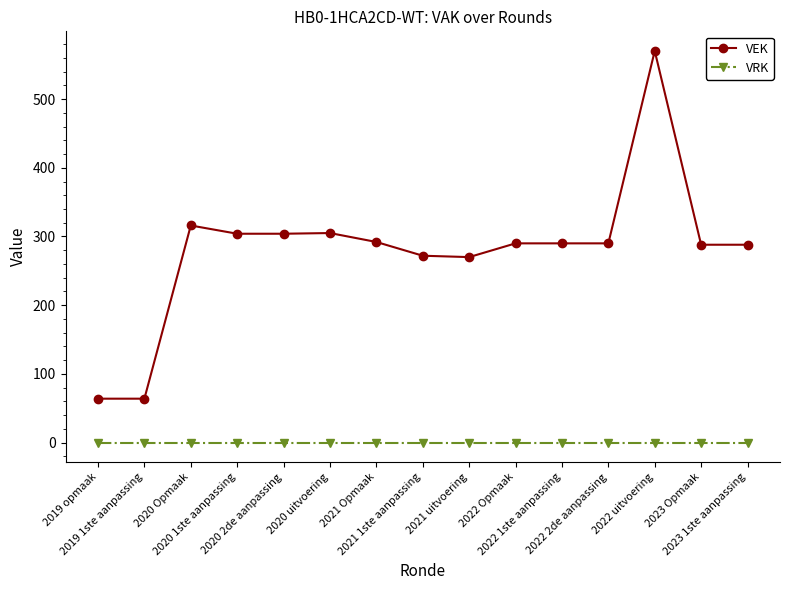

What is the total value across all series at 2022 2de aanpassing?

290